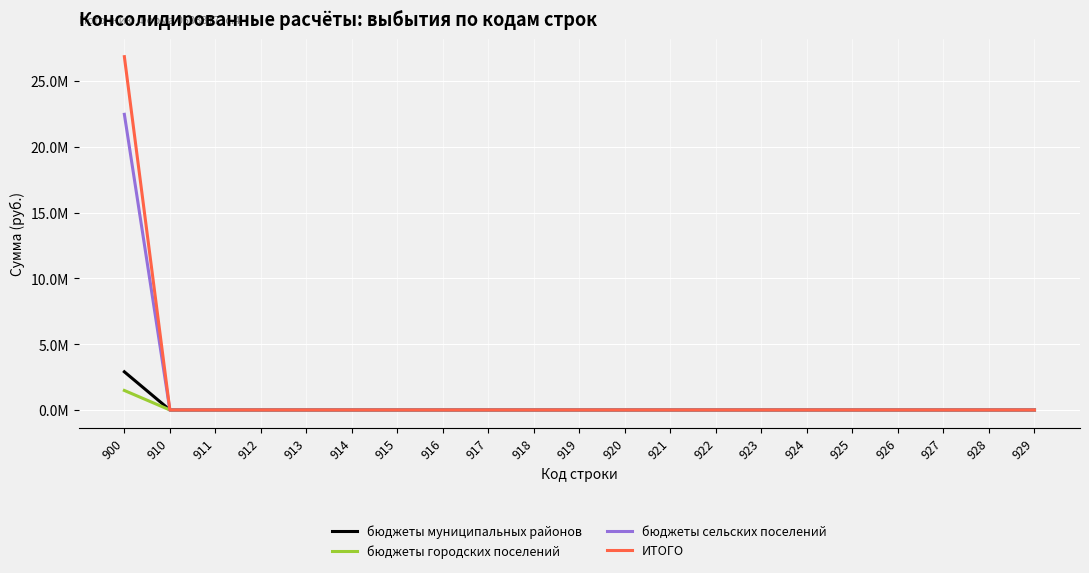

What is the sum of all бюджеты сельских поселений values?

22473148.8